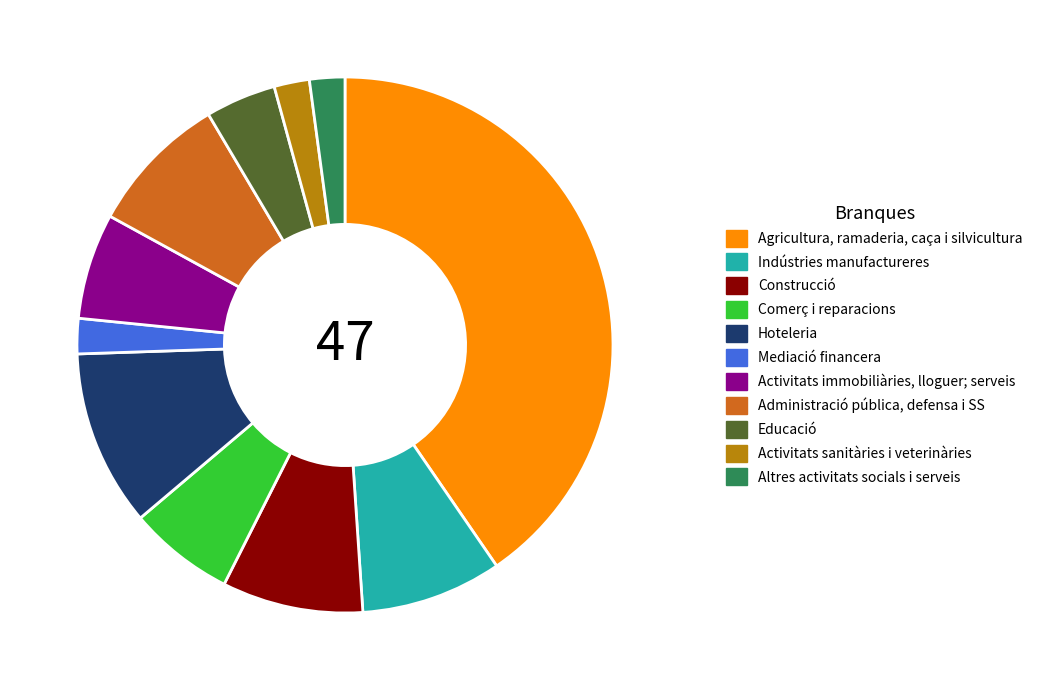

How many segments does this pie chart have?

11